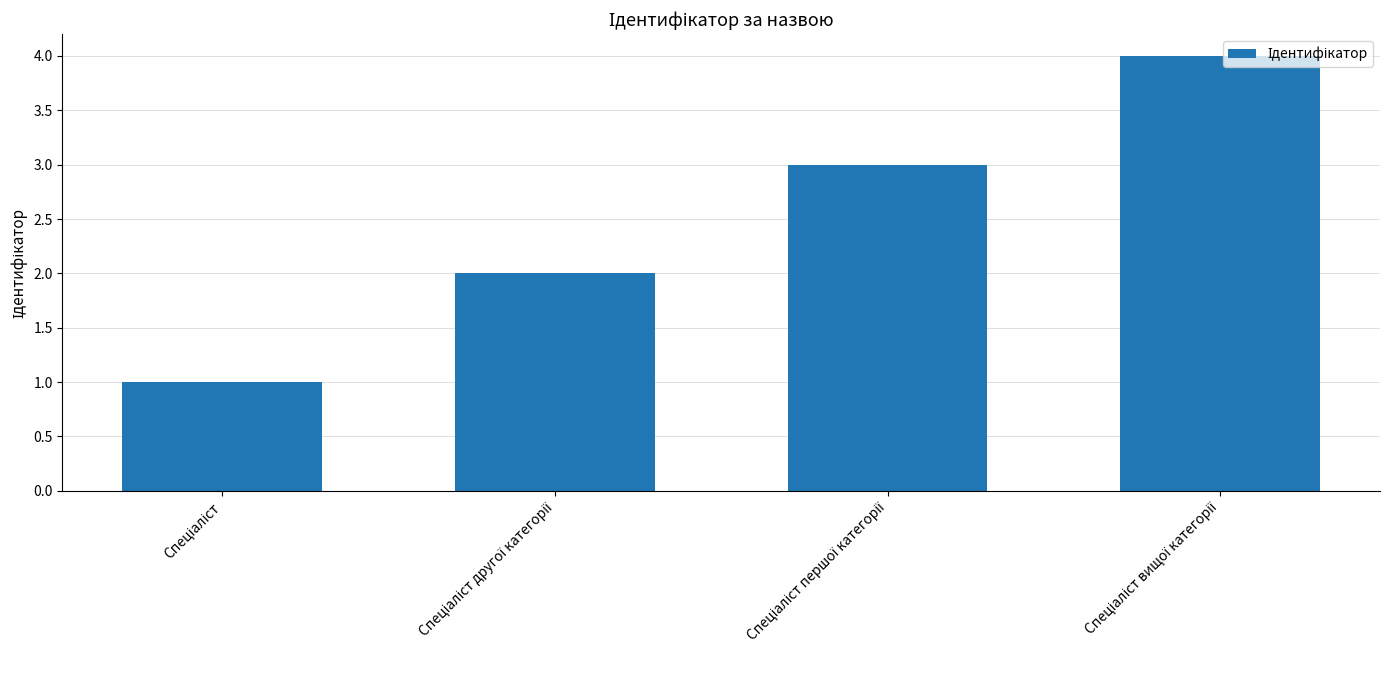

How many categories are shown in the chart?

4